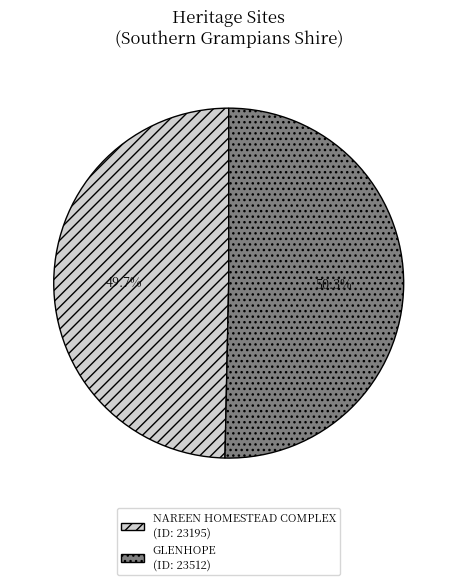

Count the number of slices in the pie.

2